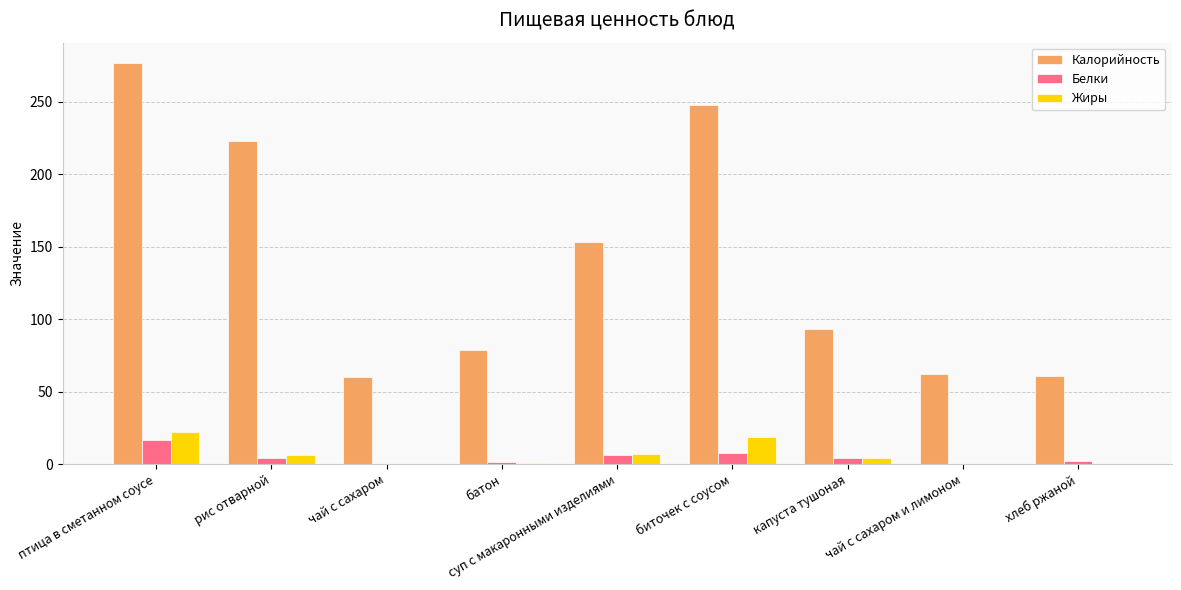

Which label corresponds to the largest value in the chart?

птица в сметанном соусе